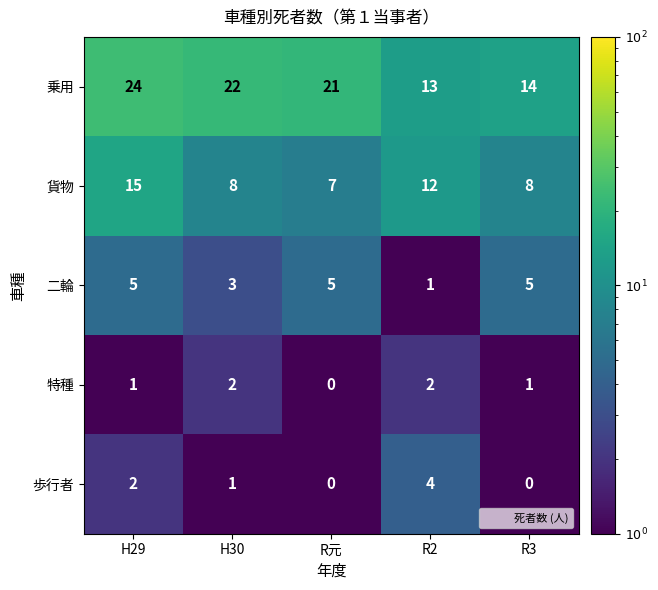

How many 特種 values are between 1 and 2?

4